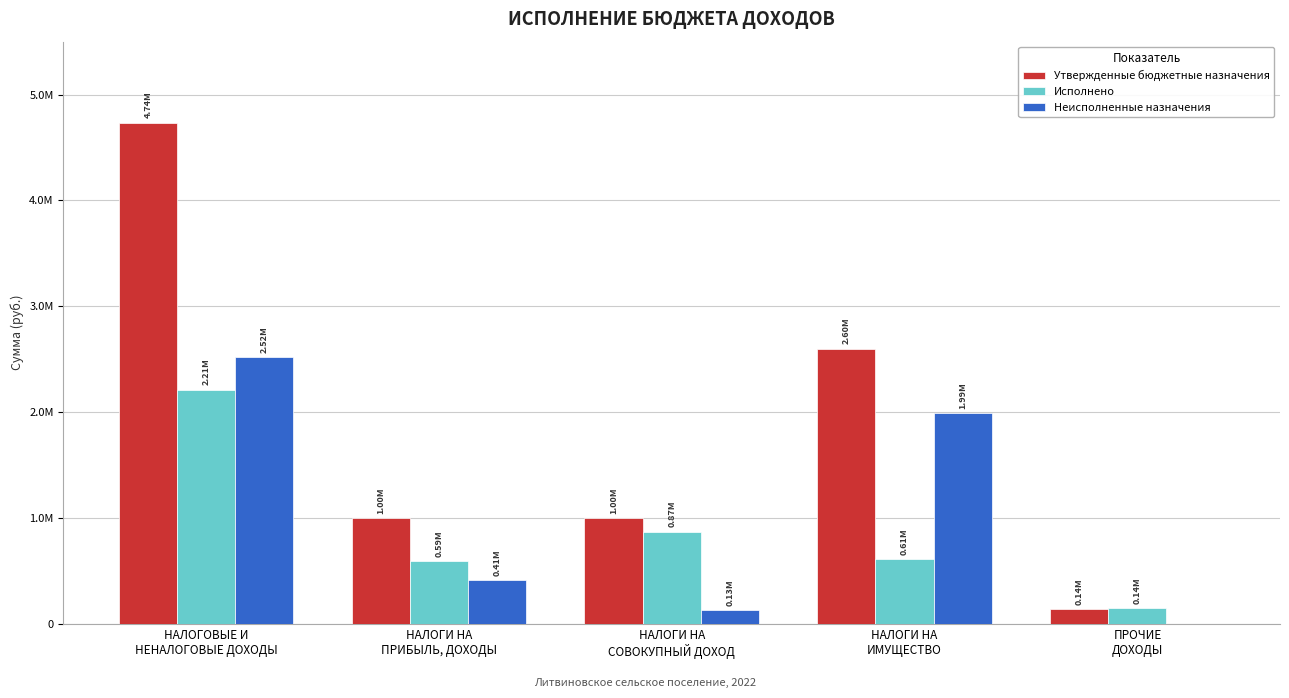

At how many categories does at least one series exceed 1461399?

2